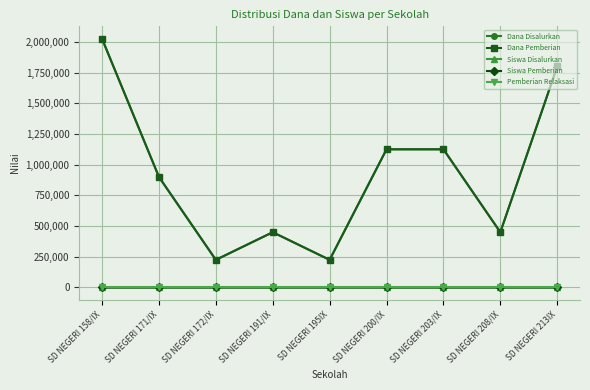

How many interior local valleys does the Siswa Disalurkan series have?

3